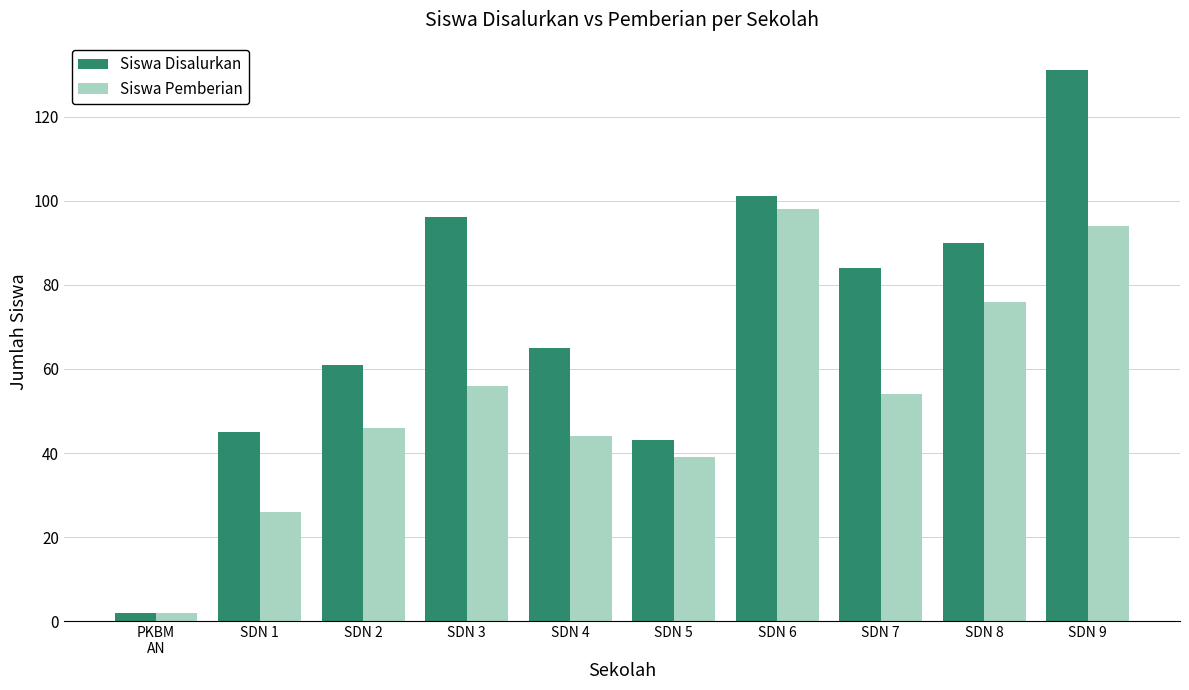

What is the total value across all series at SDN 8?

166